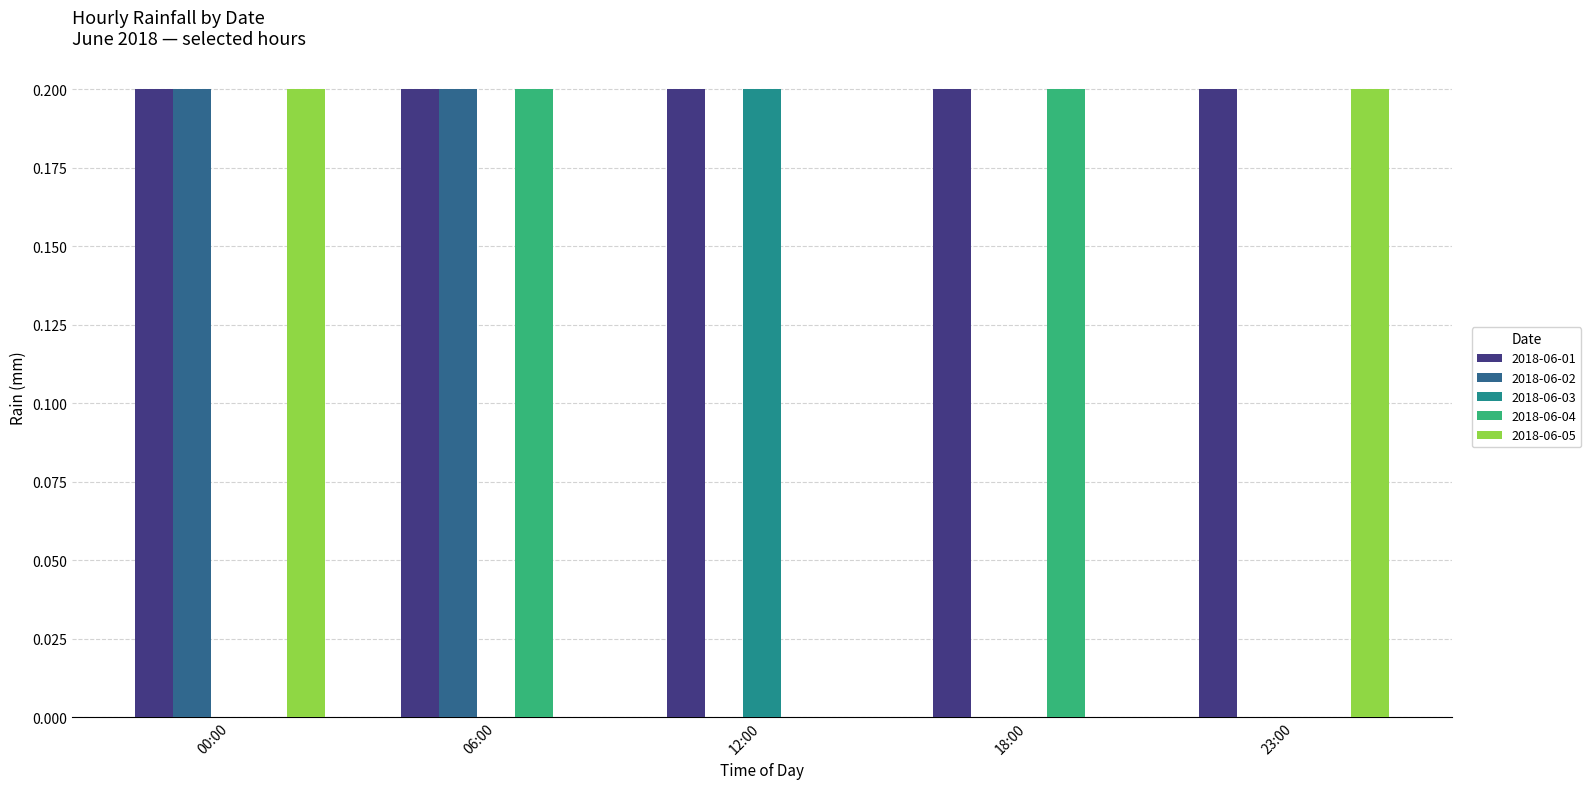

Does the chart contain stacked bars?

No